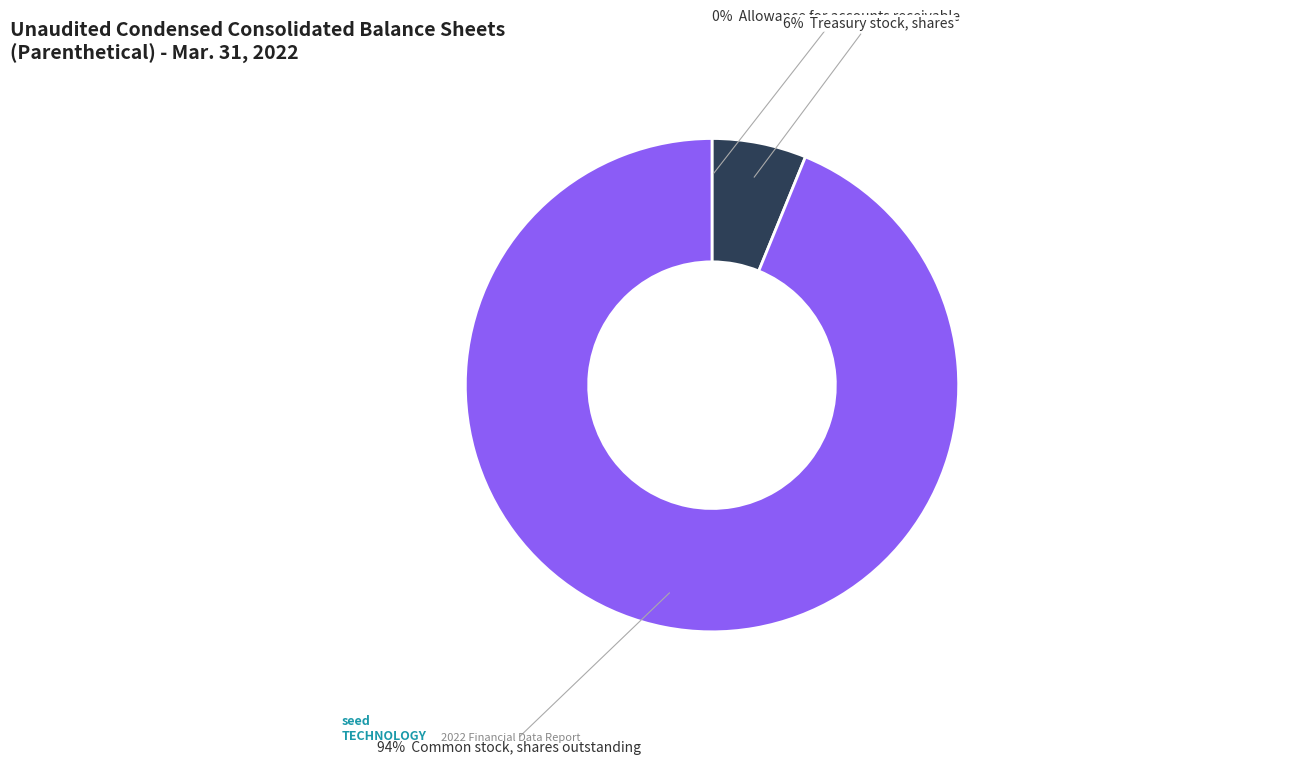

To the nearest percent, what is the average slice percentage?

33%